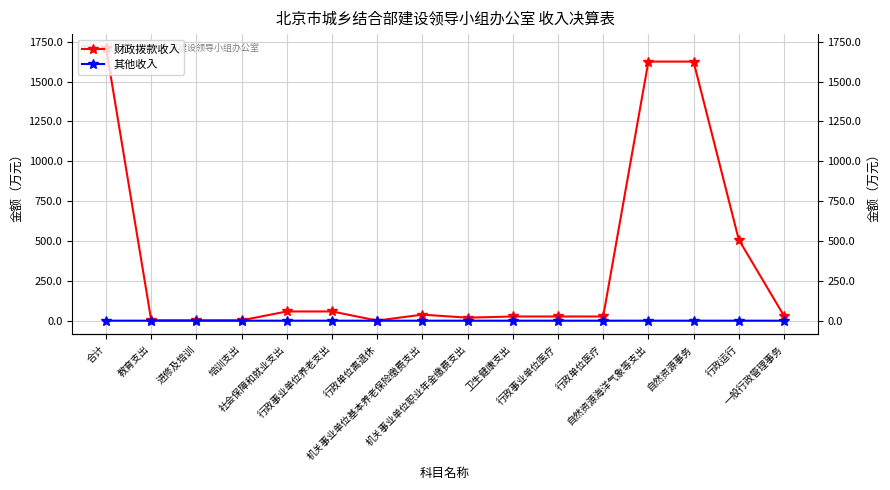

True or false: 其他收入 has more than 1 points higher than both neighbors.

False